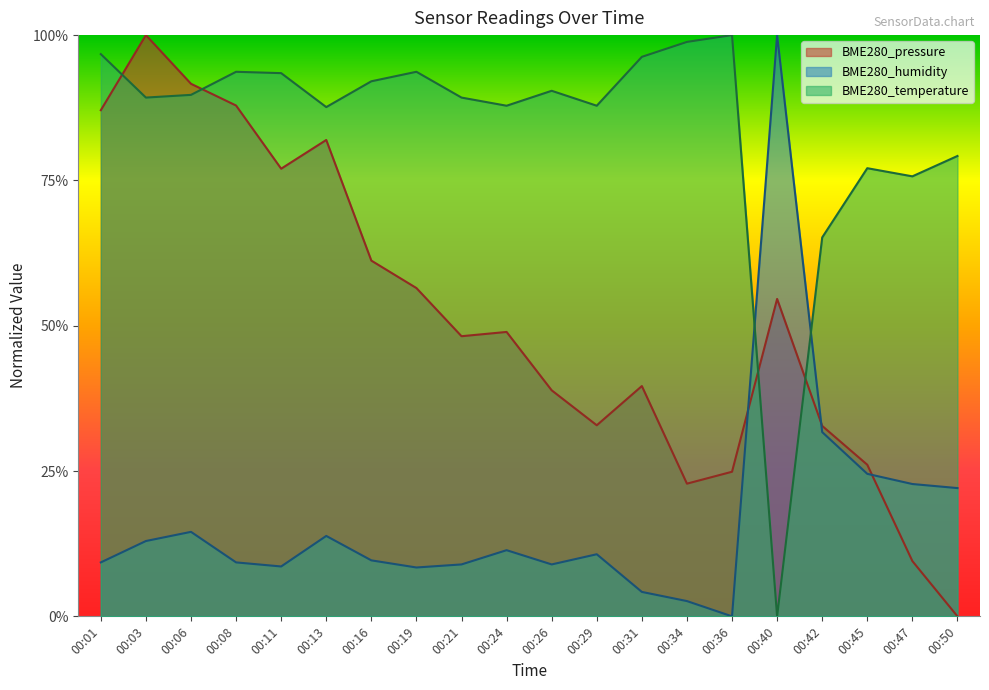

How many interior local peaks does the BME280_humidity series have?

5